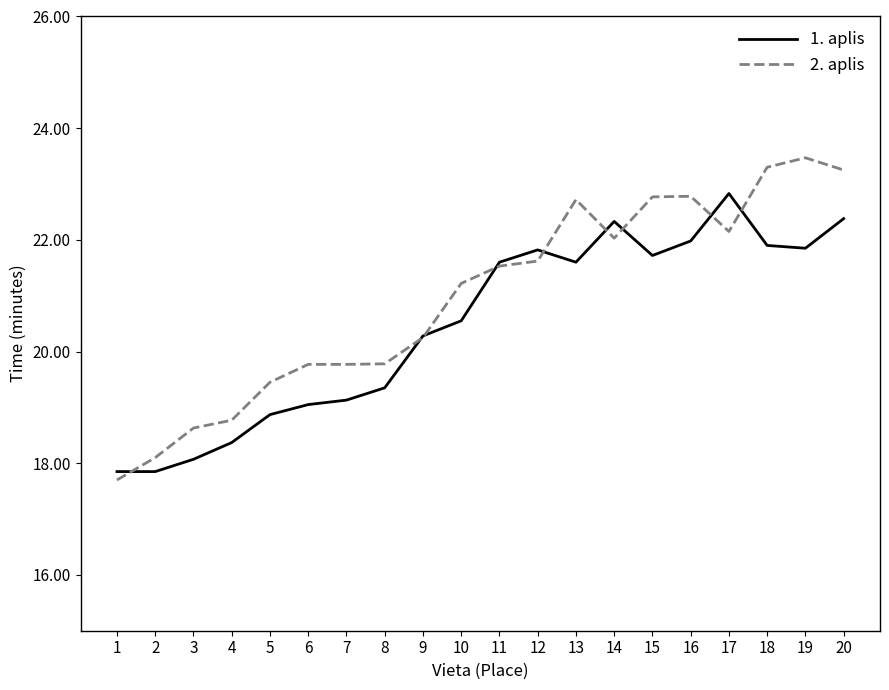

How many series are shown in this chart?

2